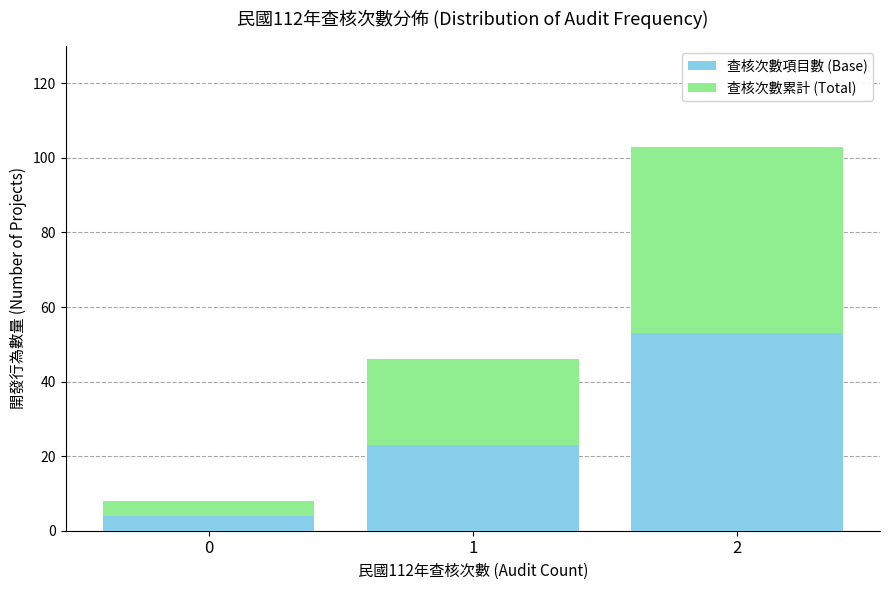

What are all the series names shown in the legend?

查核次數項目數 (Base), 查核次數累計 (Total)